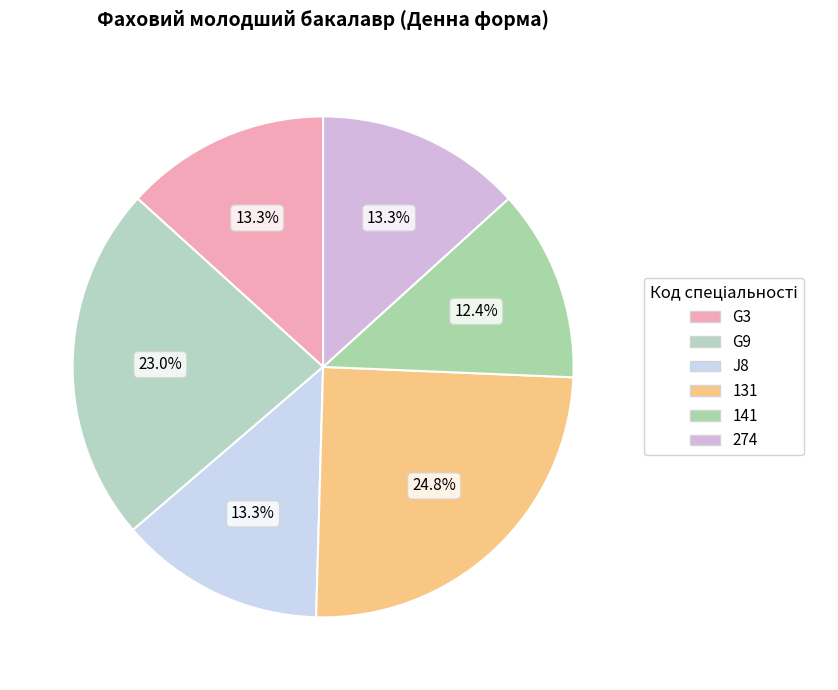

What percentage is the J8 slice, to the nearest percent?

13%